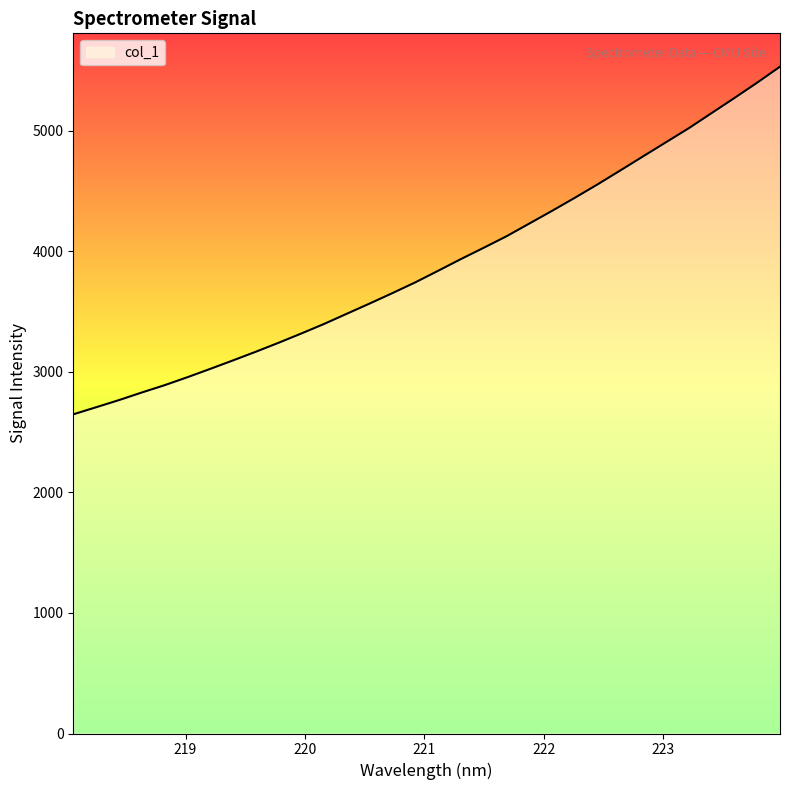

How many lines are shown in the chart?

1